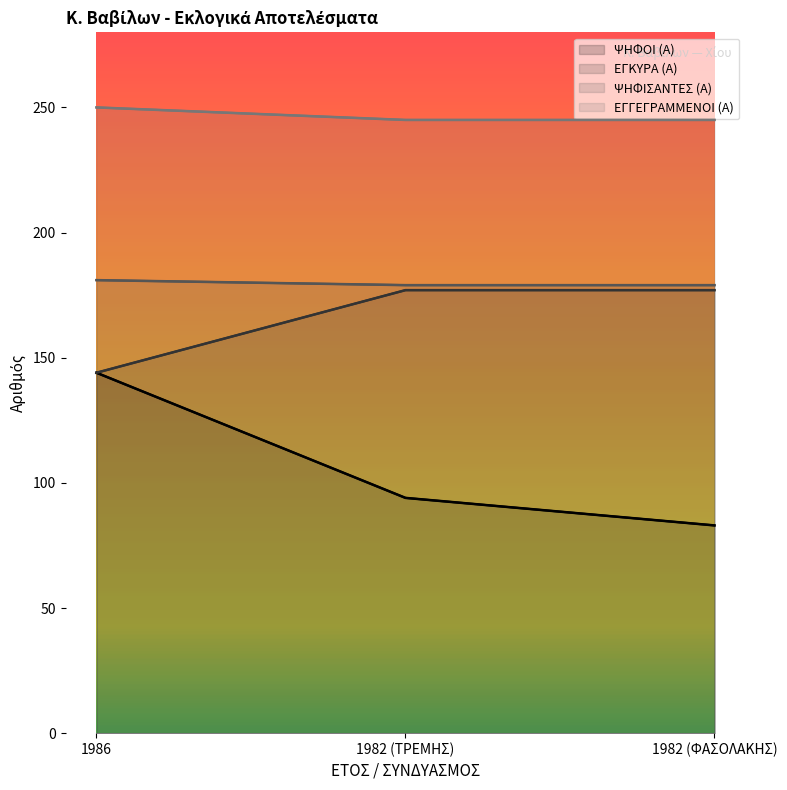

What is the value of the ΕΓΚΥΡΑ (Α) point at the 1st from the left?

144